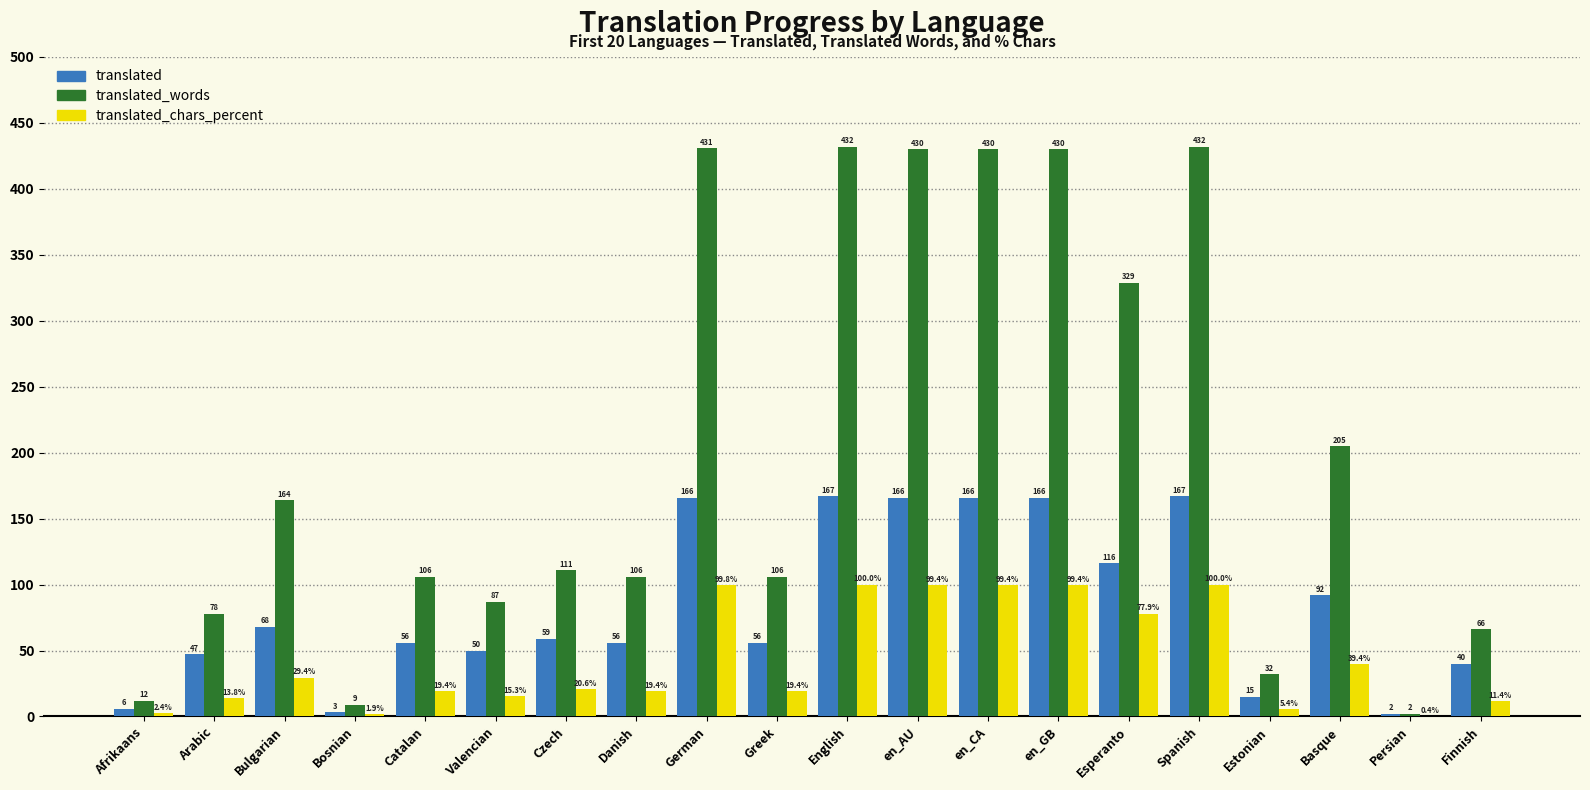

Count the number of categories in the chart.

20